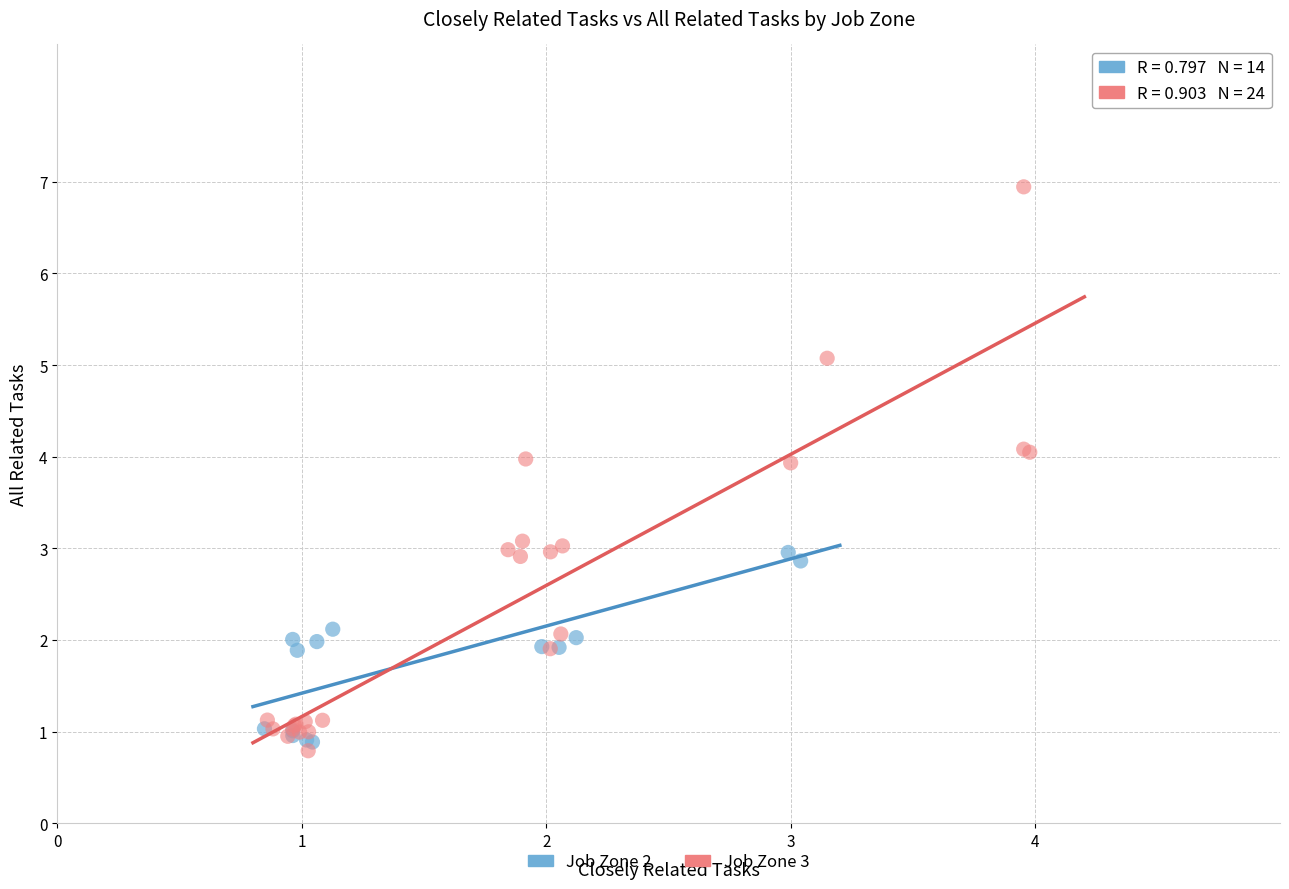

Which series has the largest Y range (max minus min)?

Job Zone 3